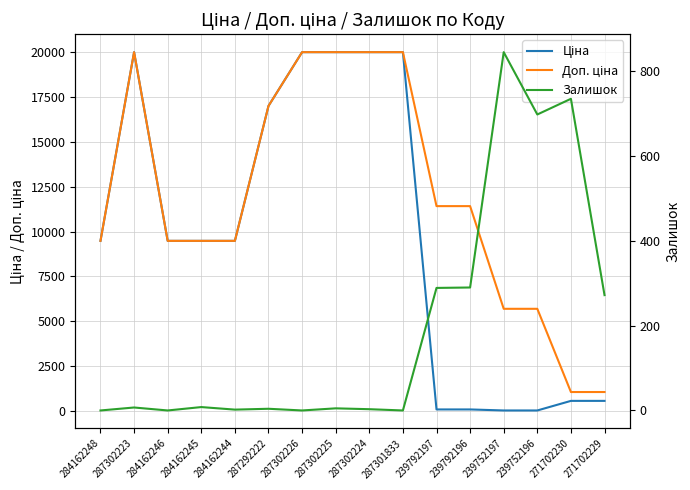

How many data points in Ціна are above 9480?

10